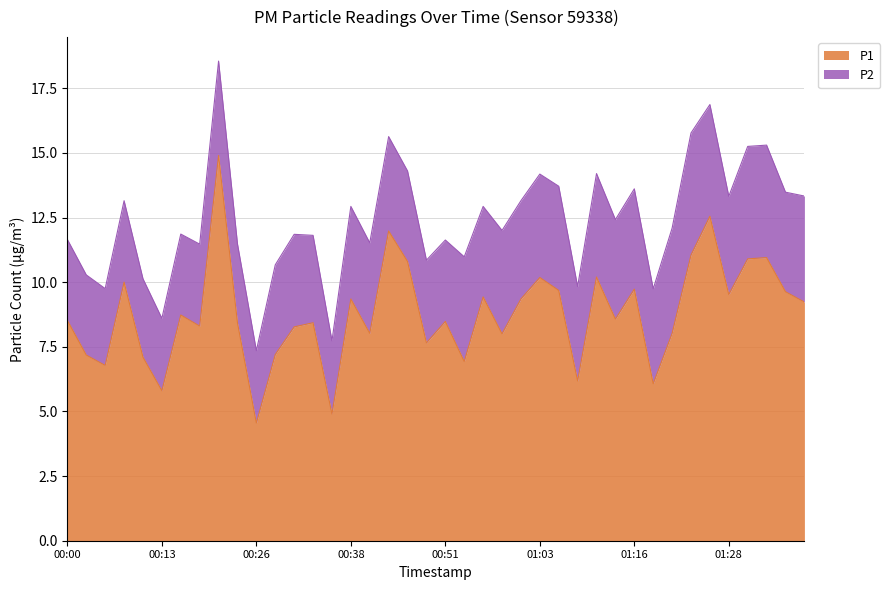

Reading left to right, what are all the values shown in this chart?

8.5	7.2	6.8	10.0	7.1	5.8	8.7	8.3	14.9	8.4	4.5	7.2	8.3	8.4	4.9	9.3	8.0	12.0	10.8	7.7	8.5	6.9	9.4	8.0	9.3	10.2	9.7	6.2	10.2	8.6	9.7	6.1	8.0	11.1	12.6	9.5	10.9	10.9	9.6	9.2